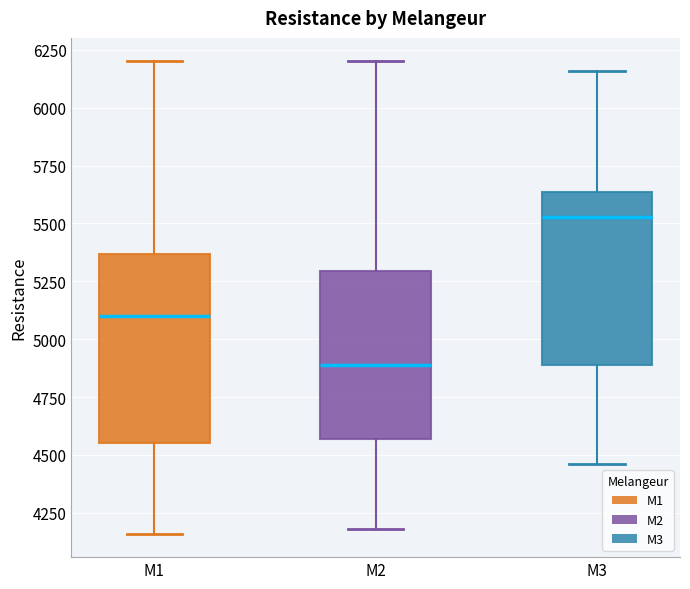

Where does the lower whisker of the box for M3 end on the y-axis? The values are not printed on the chart, so give them approximately, as read against the axis.

4450